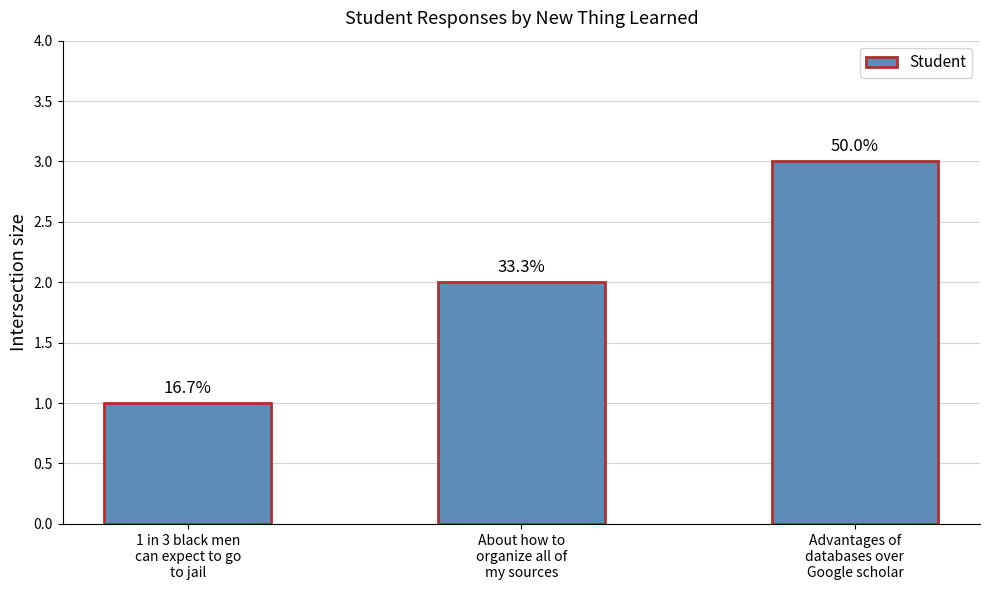

Does the chart contain any negative values?

No